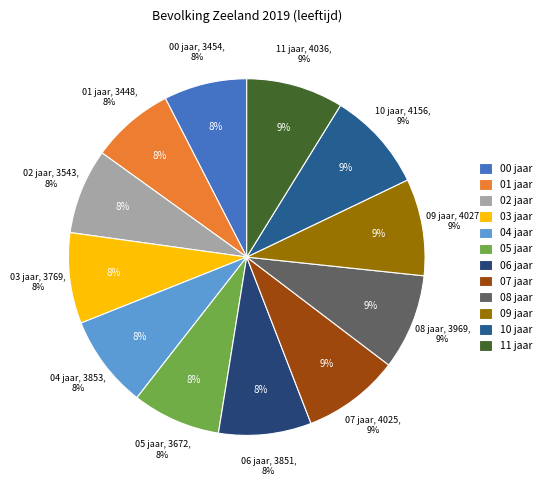

Which has a higher value, 01 jaar or 11 jaar?

11 jaar